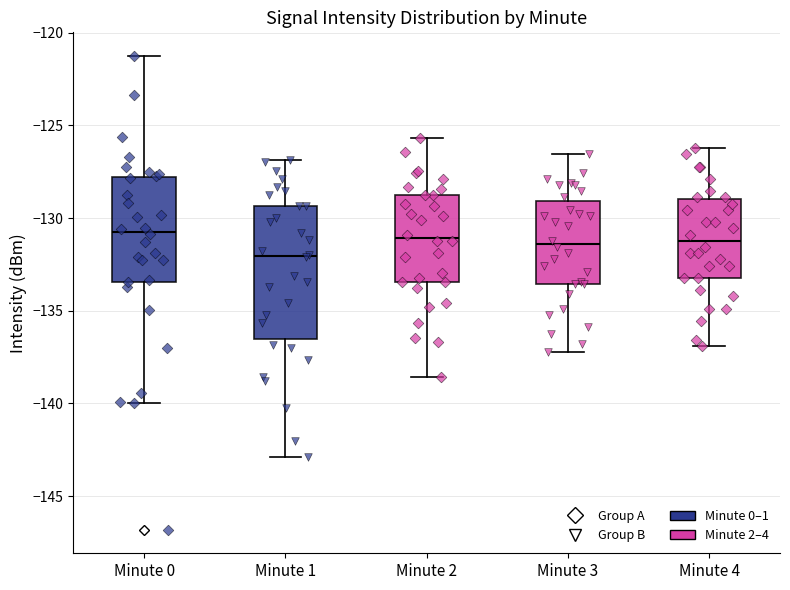

Where is the upper edge of the box for Minute 3 on the y-axis? The values are not printed on the chart, so give them approximately, as read against the axis.

-129.0